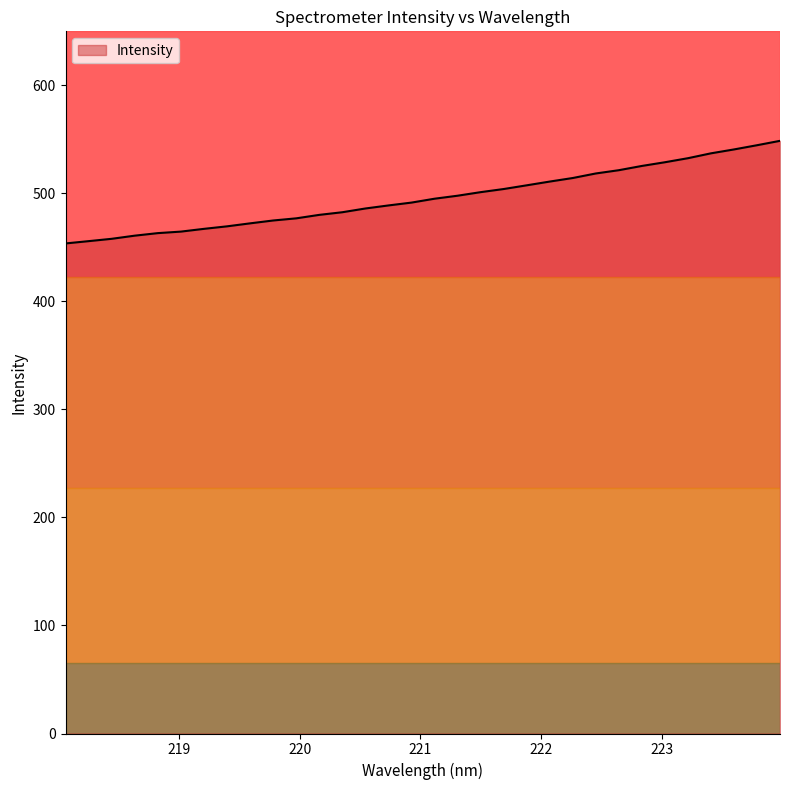

Count the number of values greater than 495.

16